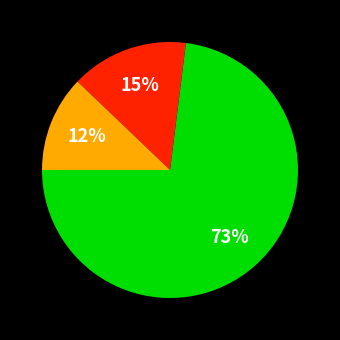

Does any single category account for the majority?

Yes